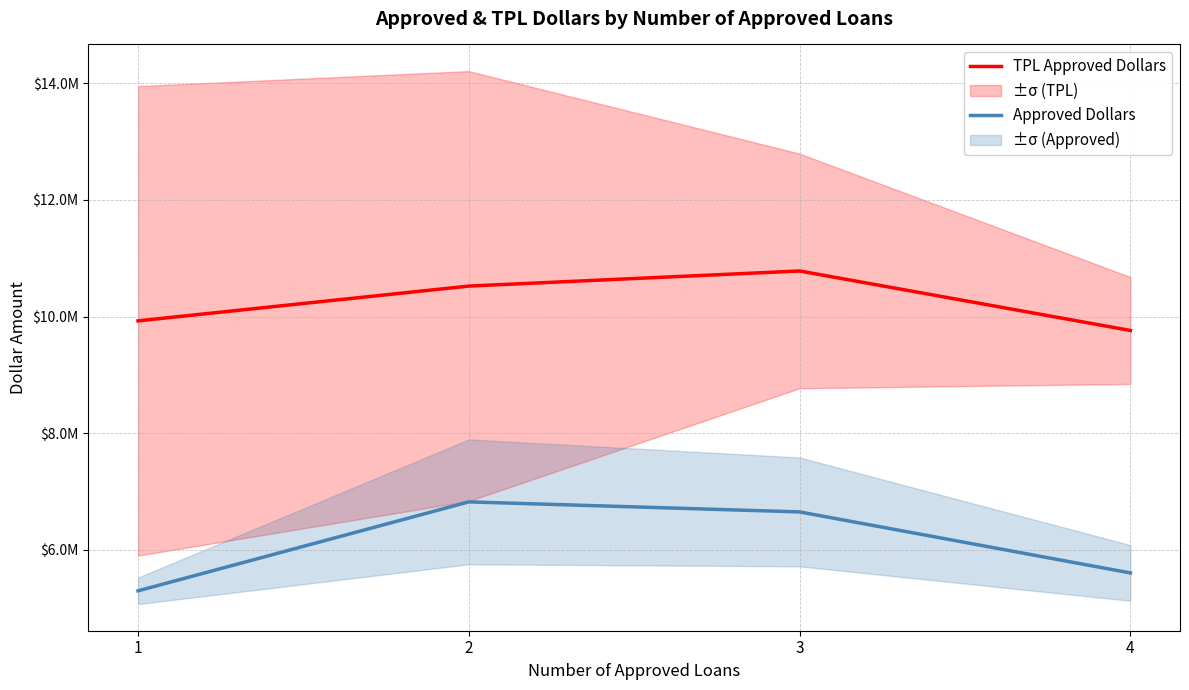

True or false: TPL Approved Dollars and Approved Dollars intersect in this chart.

False